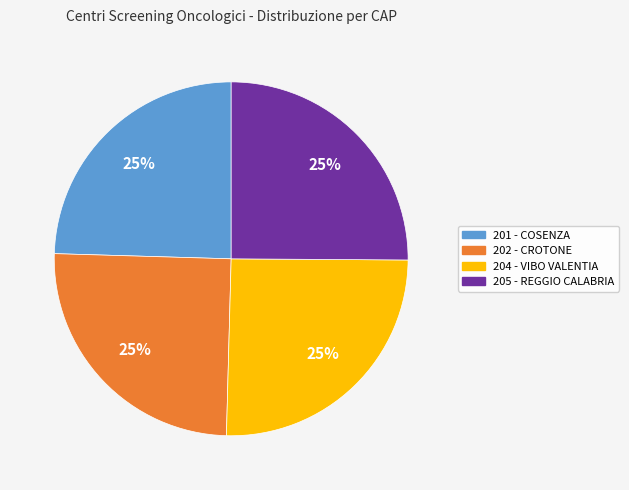

Is there a majority slice in this chart?

No